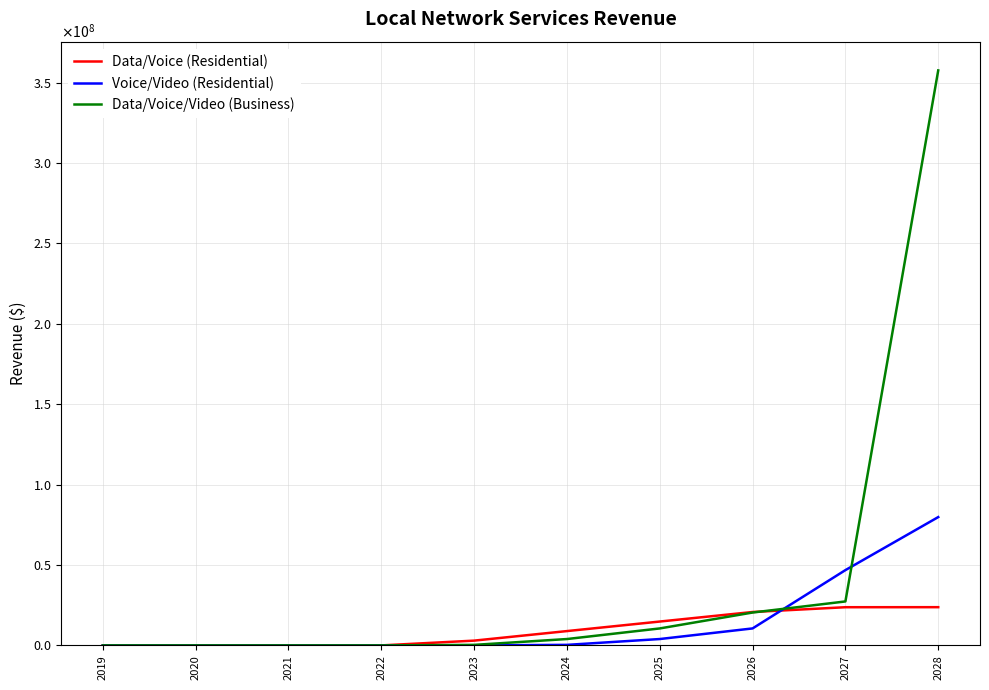

True or false: Data/Voice (Residential) and Data/Voice/Video (Business) cross at least once.

True